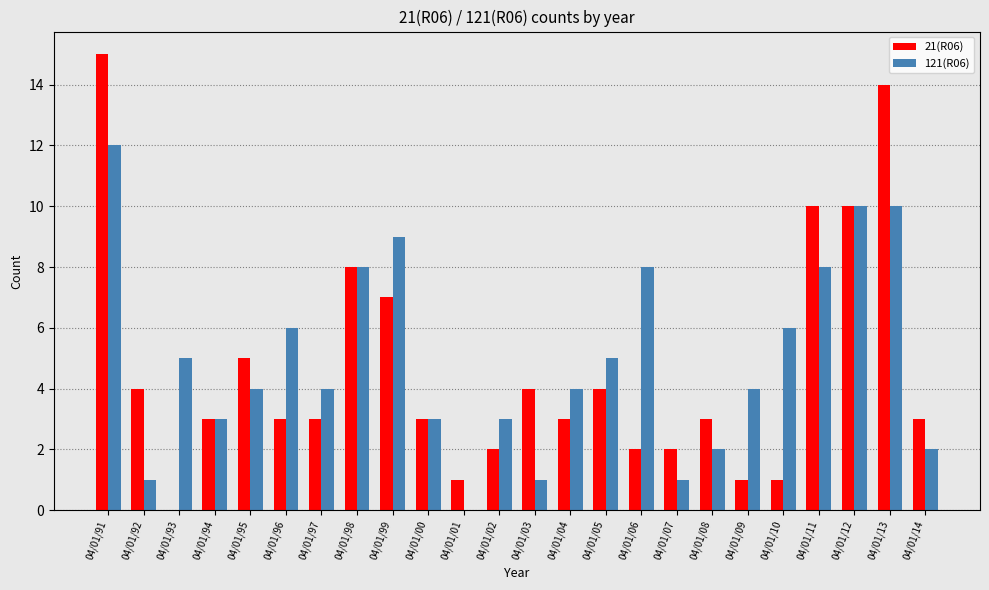

How many categories are shown in the chart?

24